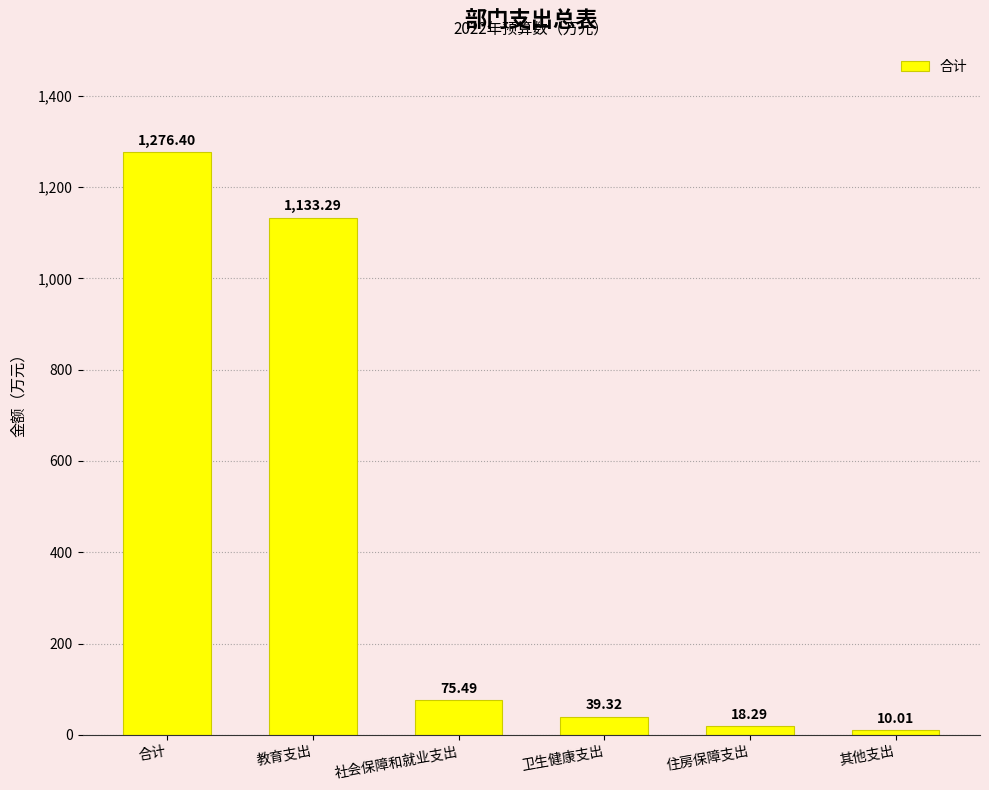

Reading left to right, transcribe all the data shown in this chart.

1276.4	1133.3	75.5	39.3	18.3	10.0